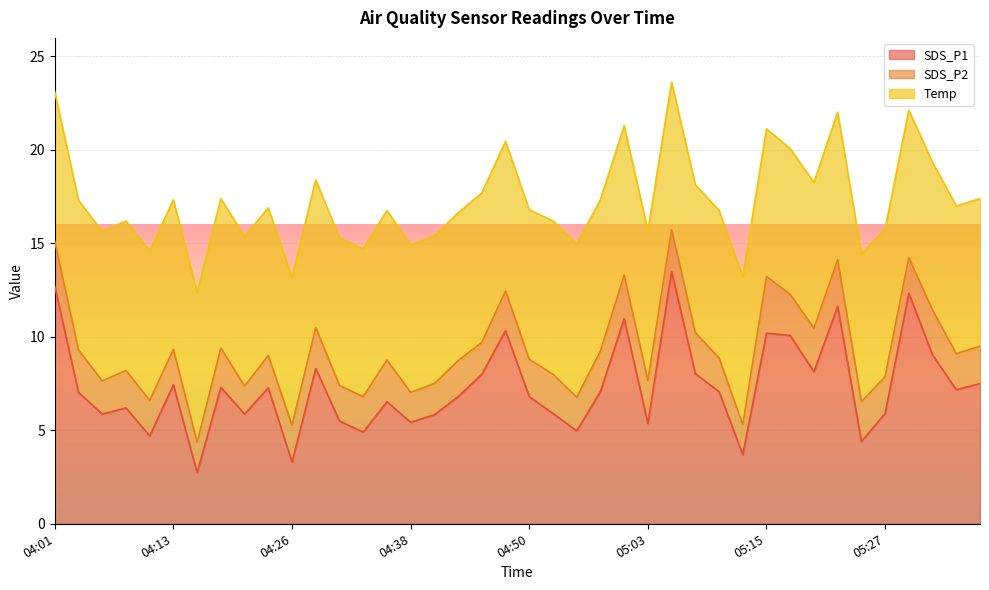

What is the difference between the second highest and second lowest values in the SDS_P2 series?

0.9